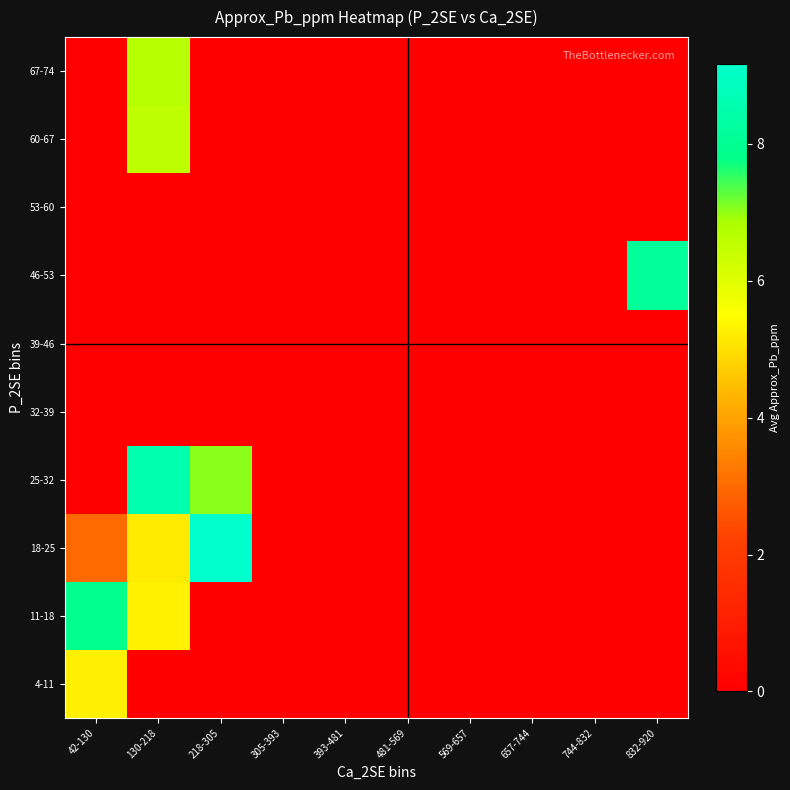

Which has a higher value, 569-657 or 305-393?

569-657